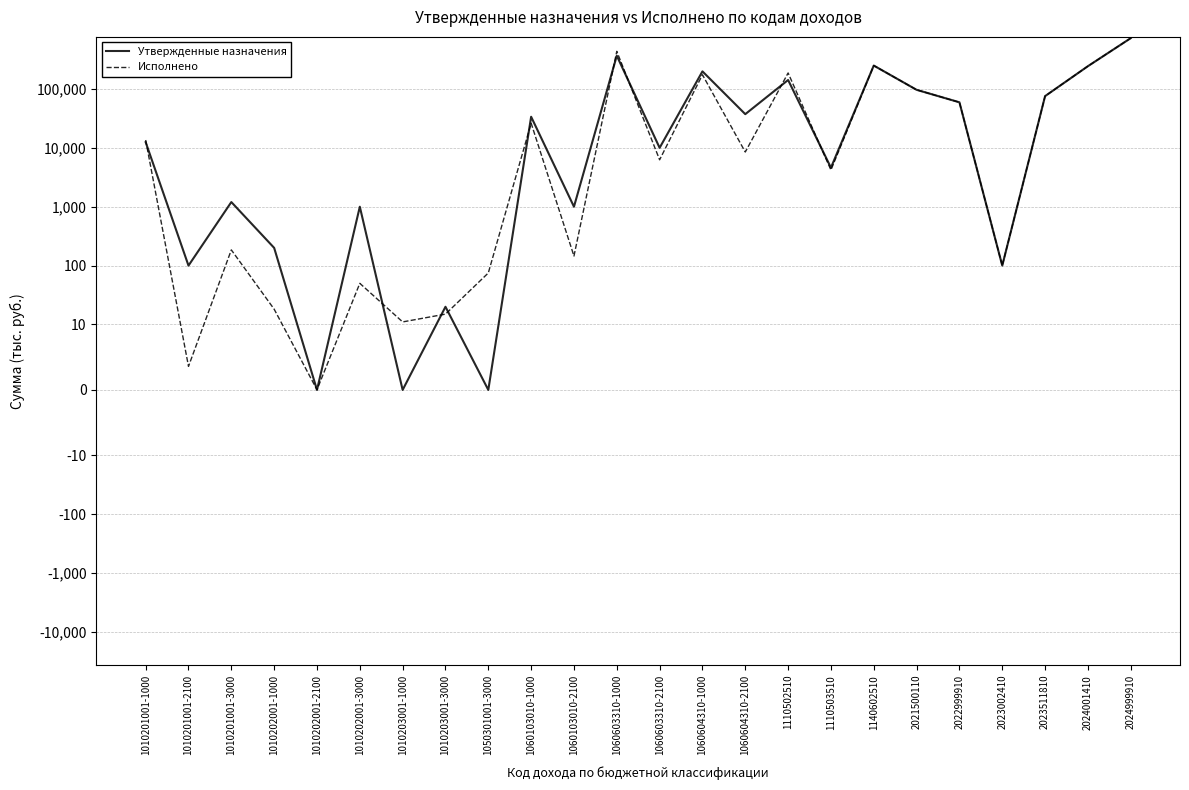

Which label corresponds to the smallest value in the chart?

1010202001-2100